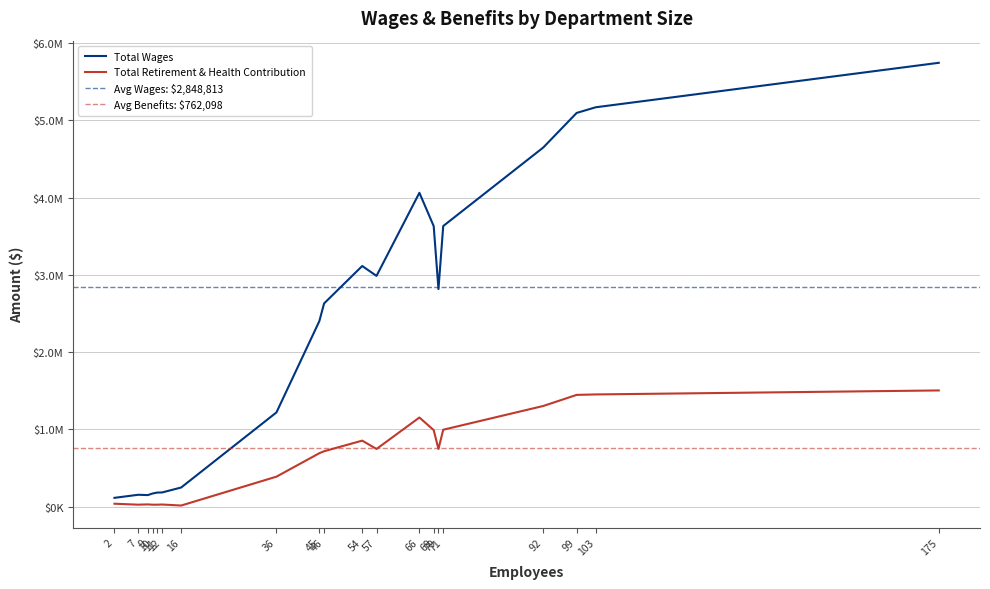

Reading left to right, list all the values displayed in this chart.

Total Wages: 115183	155002	150787	171303	183527	184876	248835	1220357	2401093	2630767	3114682	2986772	4062003	3630765	2816197	3631894	4648087	5095130	5168316	5743704
Total Retirement & Health Contribution: 39133	26744	30454	26369	26656	28902	15598	389249	692653	718114	855380	747608	1154308	991704	747352	996360	1303814	1447150	1453024	1504755